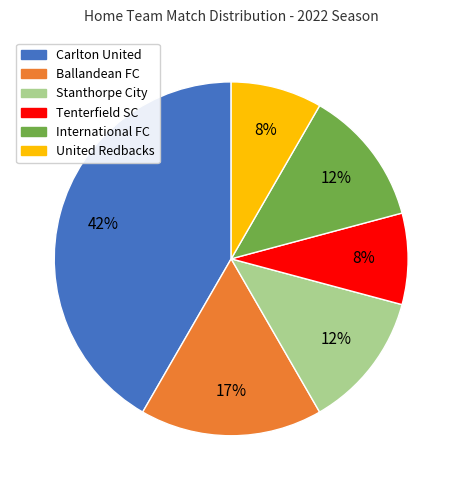

How many slices are in this pie chart?

6